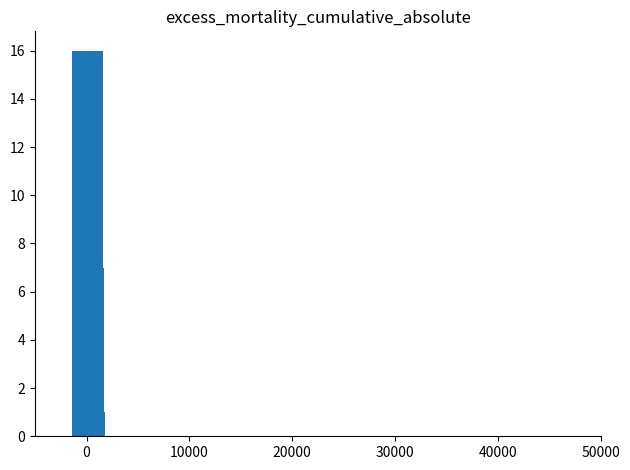

What is the minimum value shown in the chart?

1